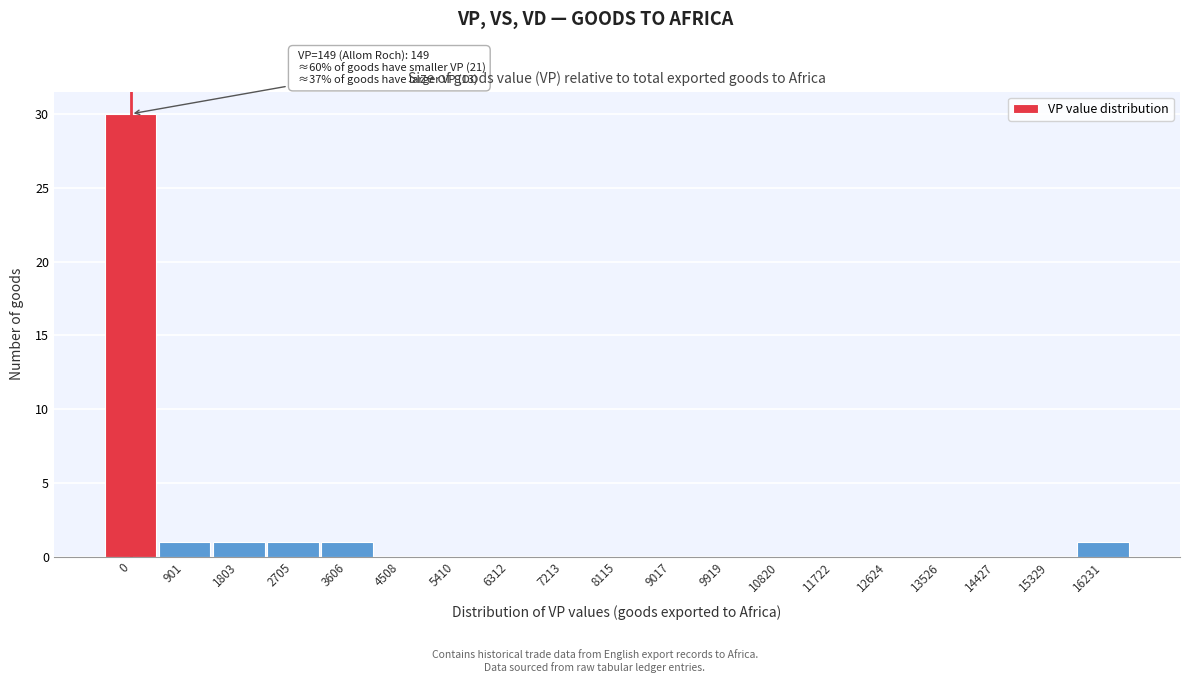

Reading left to right, extract all data points from this chart.

0=30	901=1	1803=1	2705=1	3606=1	4508=0	5410=0	6312=0	7213=0	8115=0	9017=0	9919=0	10820=0	11722=0	12624=0	13526=0	14427=0	15329=0	16231=1